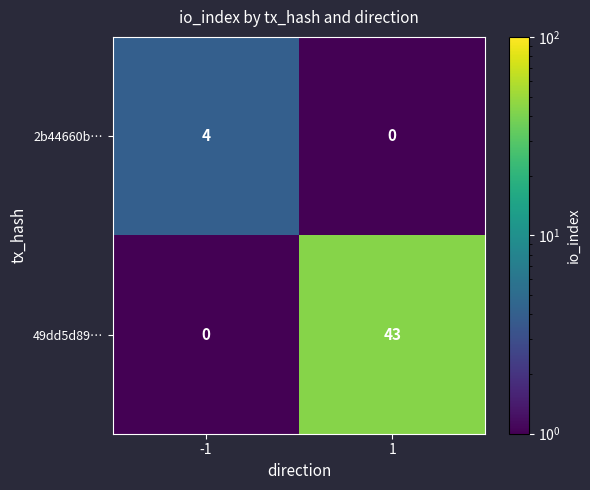

What is the average value of the 49dd5d89… series?

22